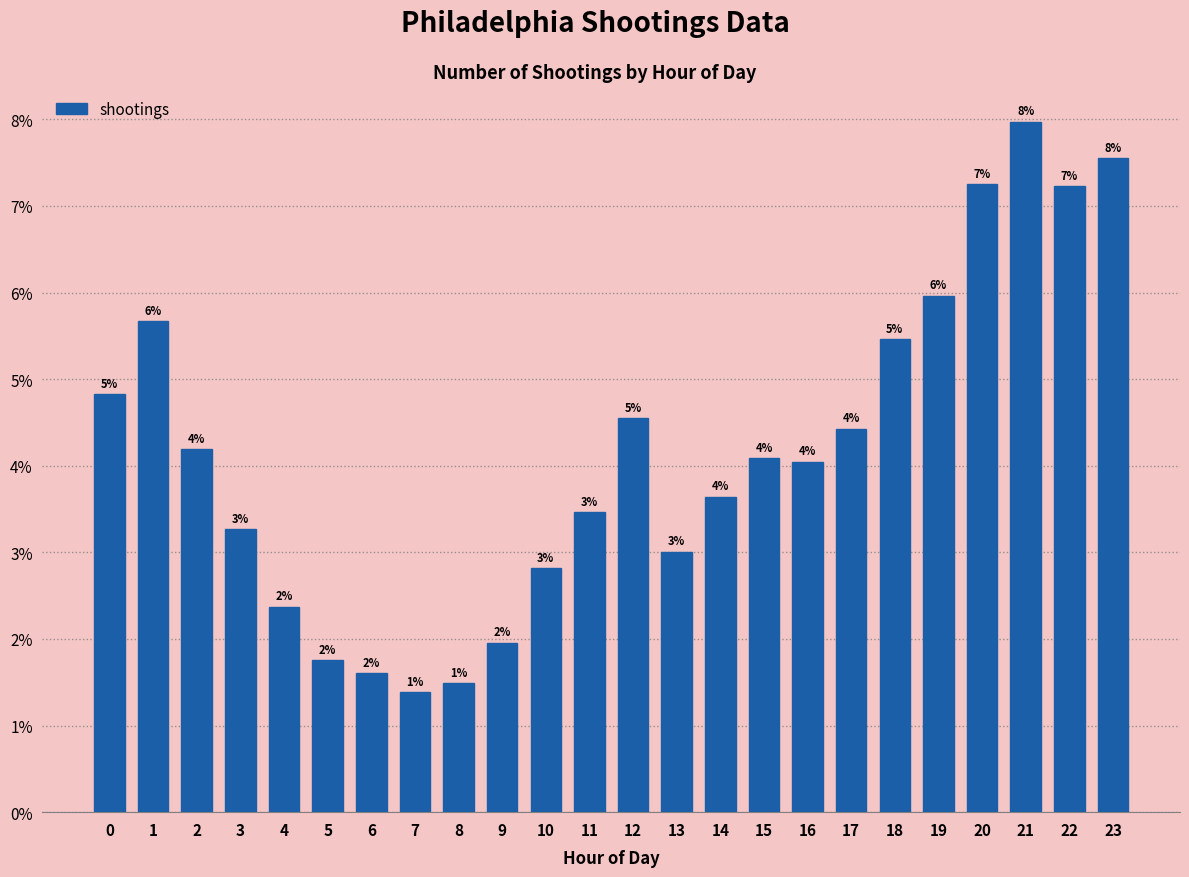

Where is the data nearest to the value 4?

16